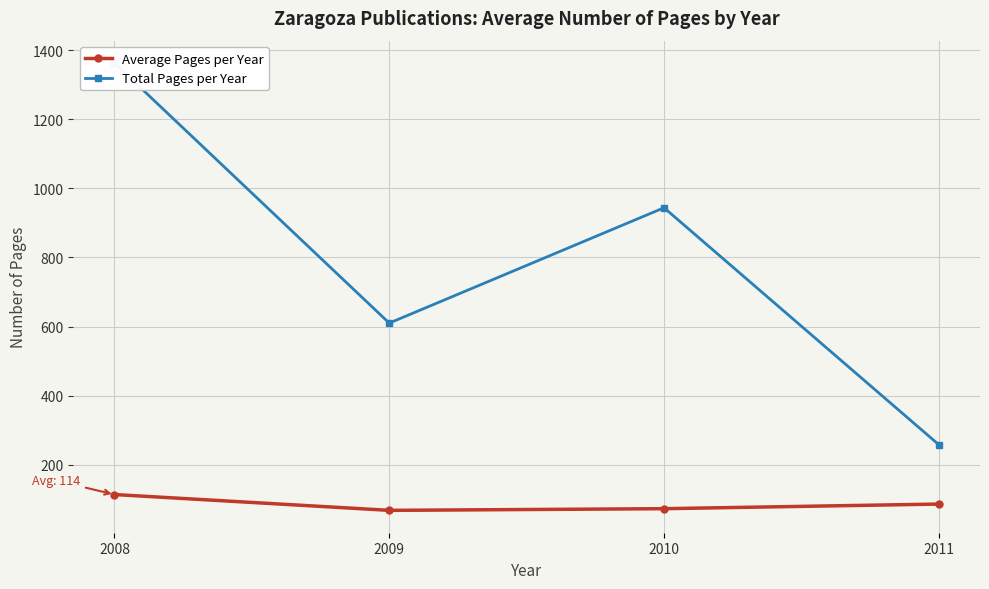

What is the minimum value shown in the chart?

67.8